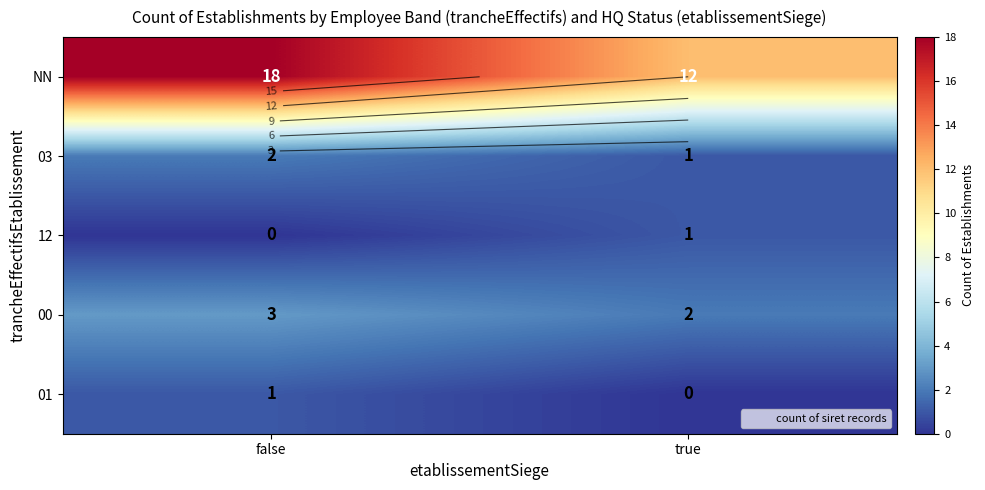

The NN series shows 18 at false. True or false?

True